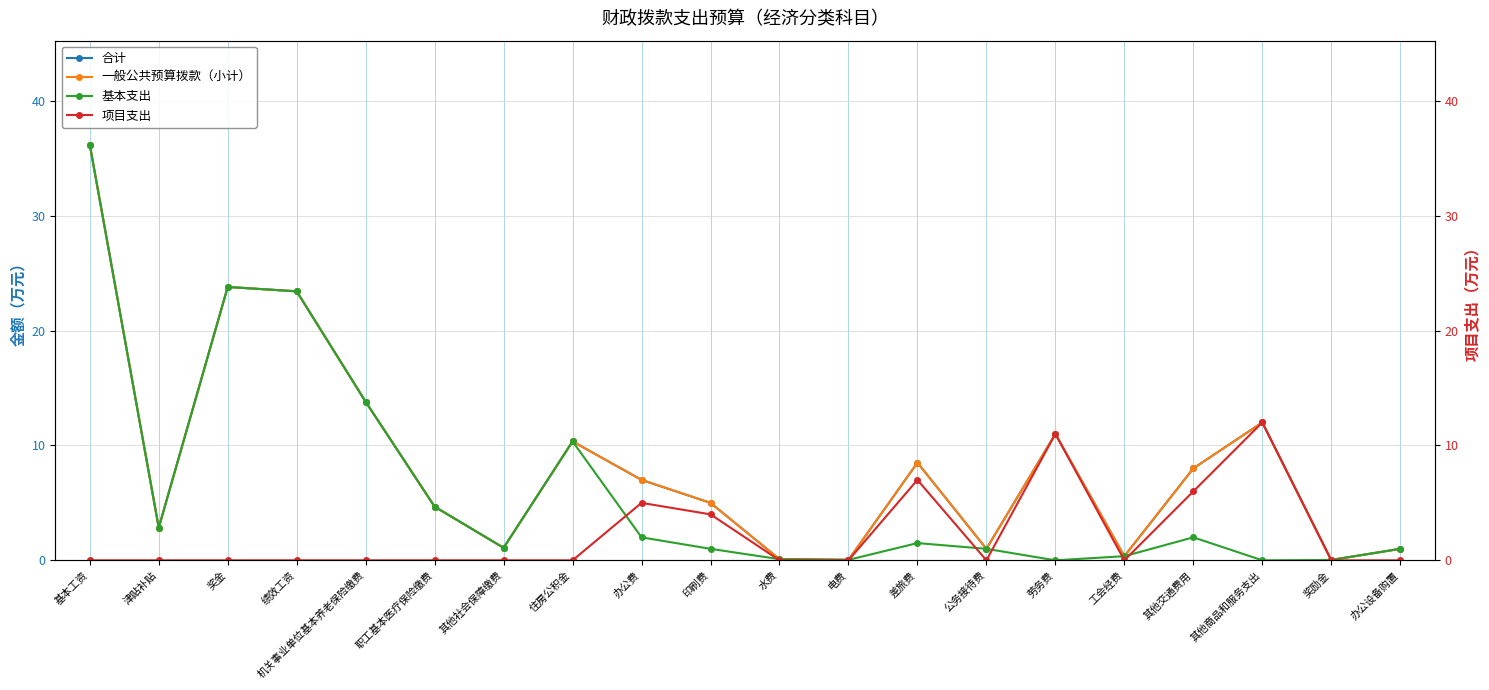

Is it true that 基本支出 equals 36.2 at 基本工资?

True